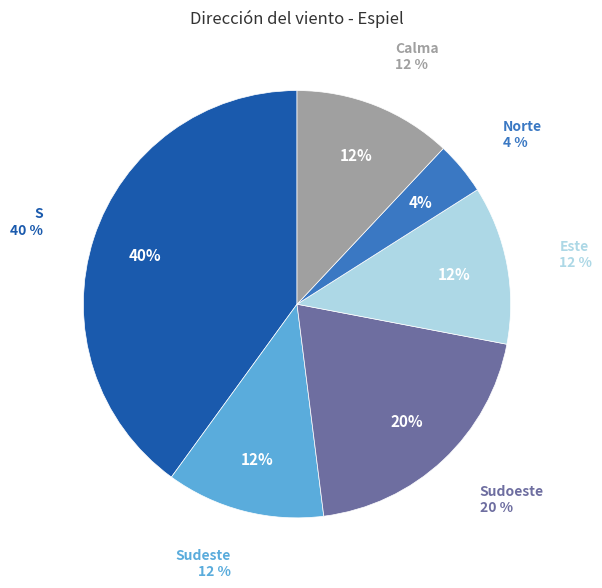

How many slices are in this pie chart?

6